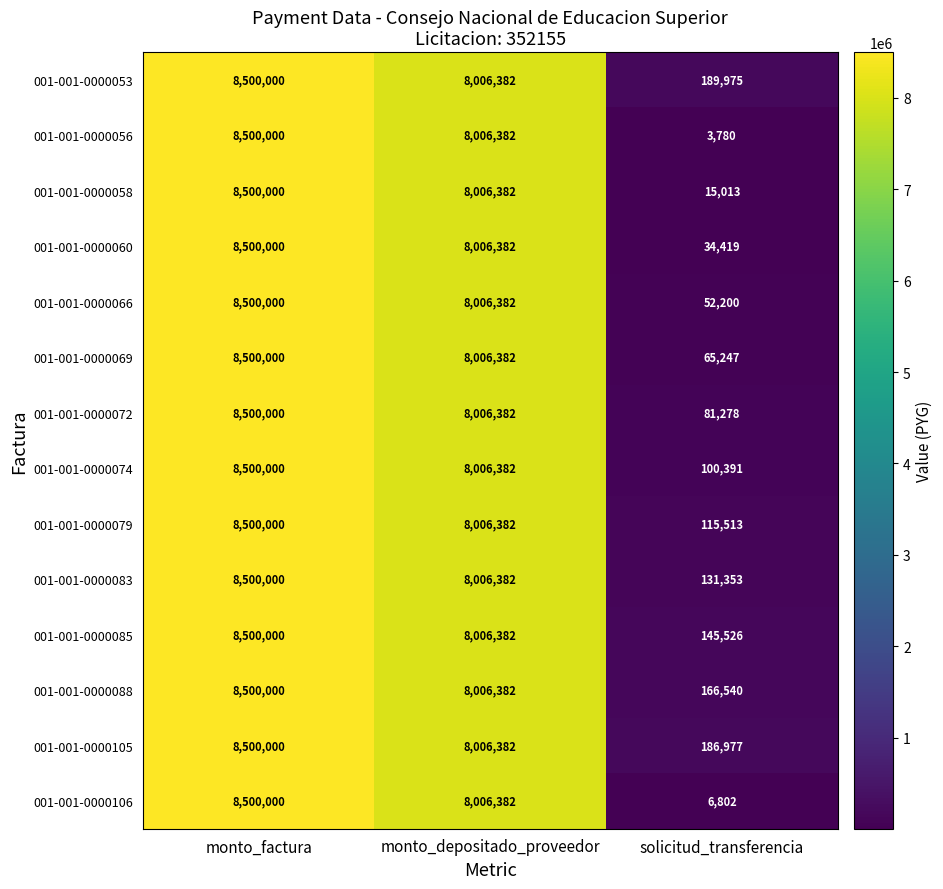

True or false: 001-001-0000085 has a value of 145526 at solicitud_transferencia.

True